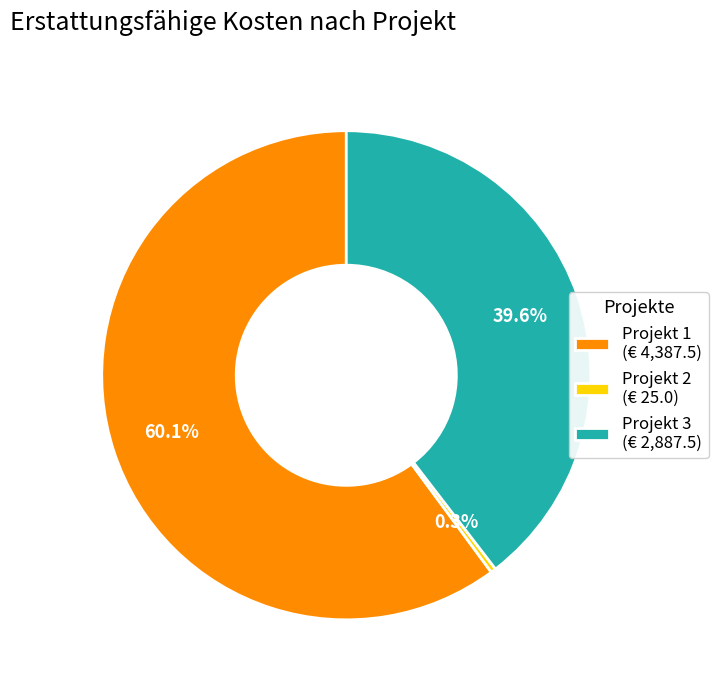

Which slice is the smallest?

Projekt 2